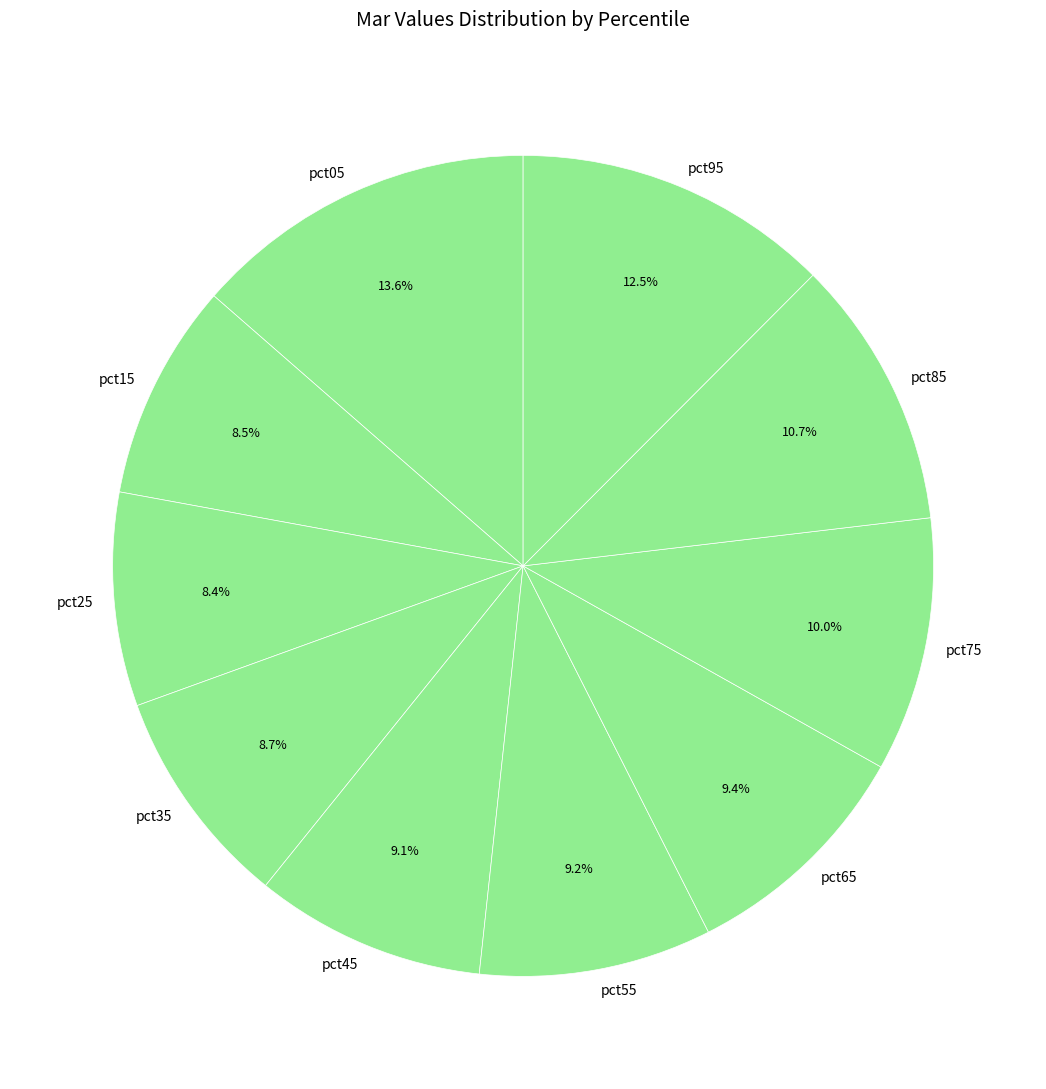

How many slices are in this pie chart?

10